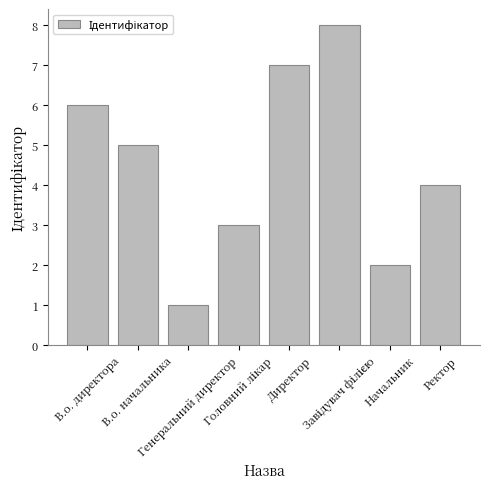

What is the label of the 7th bar from the left?

Начальник